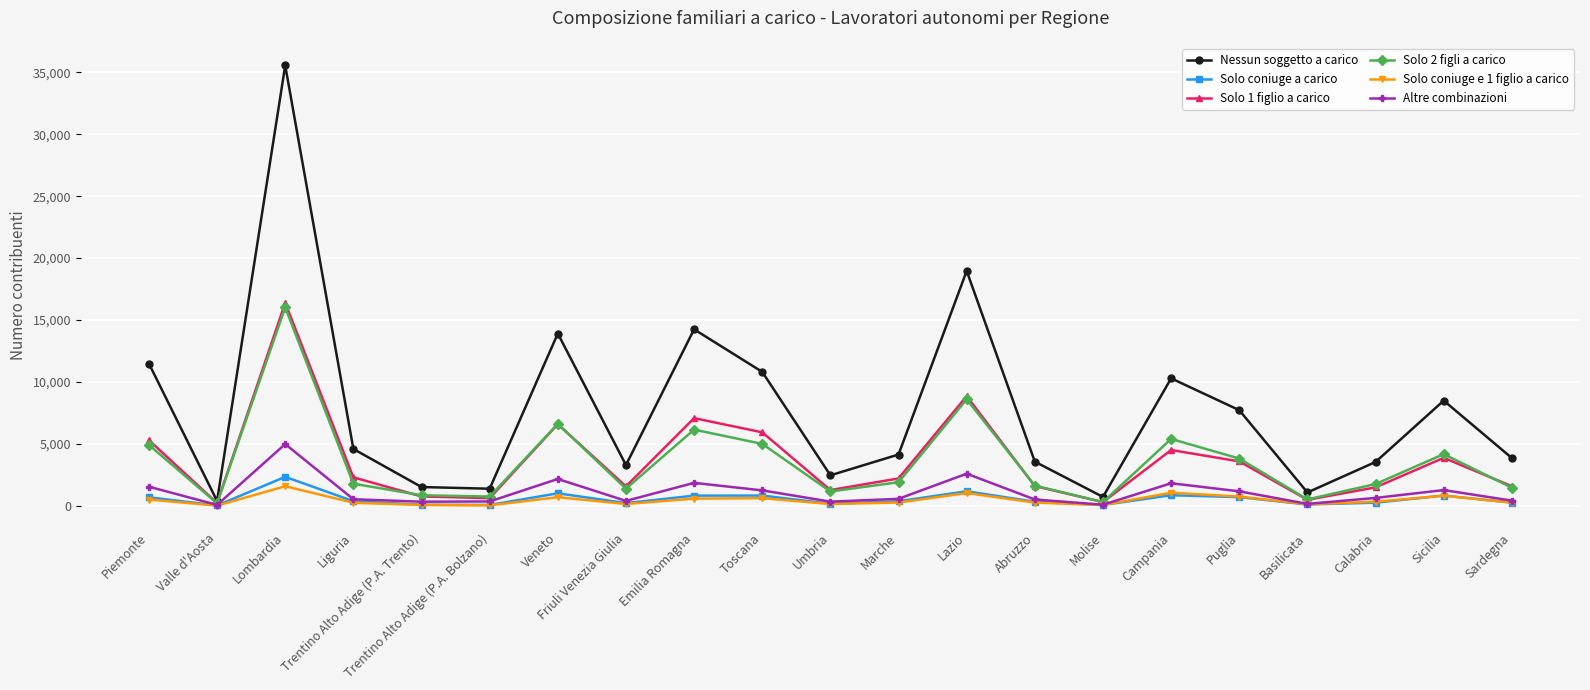

What is the sum of all Solo 2 figli a carico values?

74294